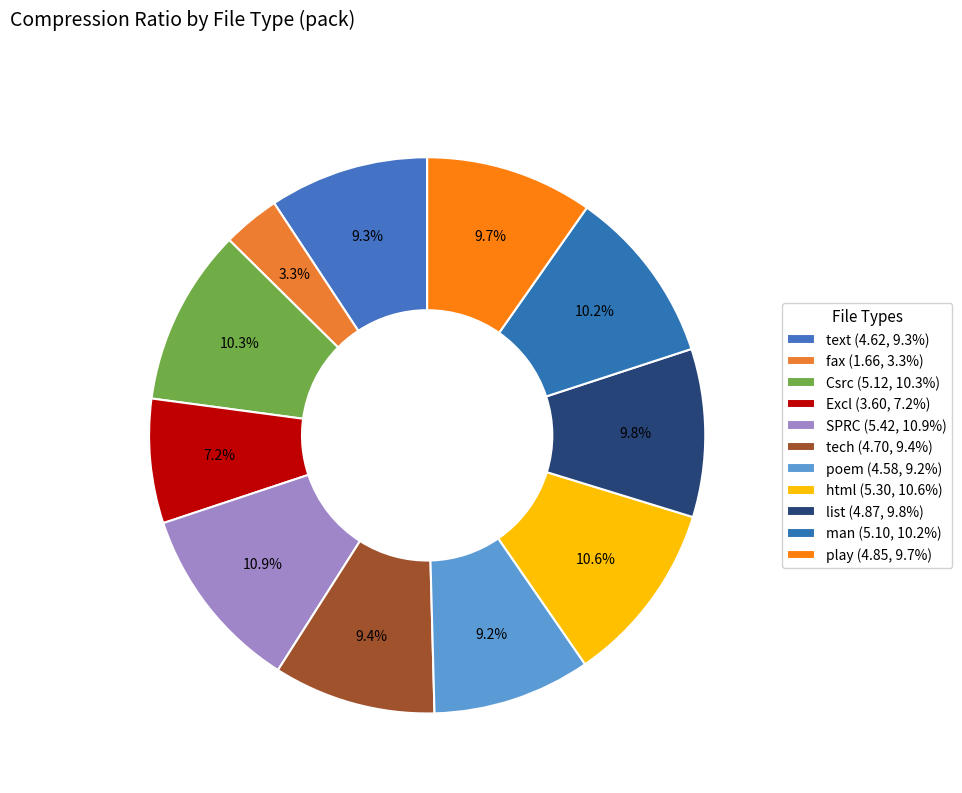

Which slice is the smallest?

fax